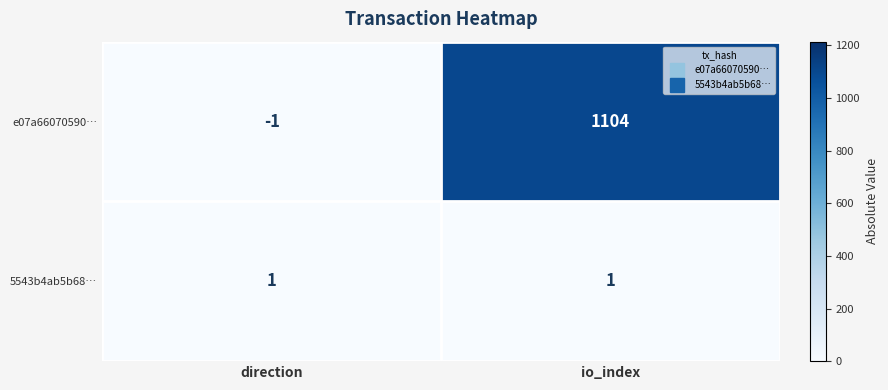

At which category does the chart reach its minimum across all series?

direction